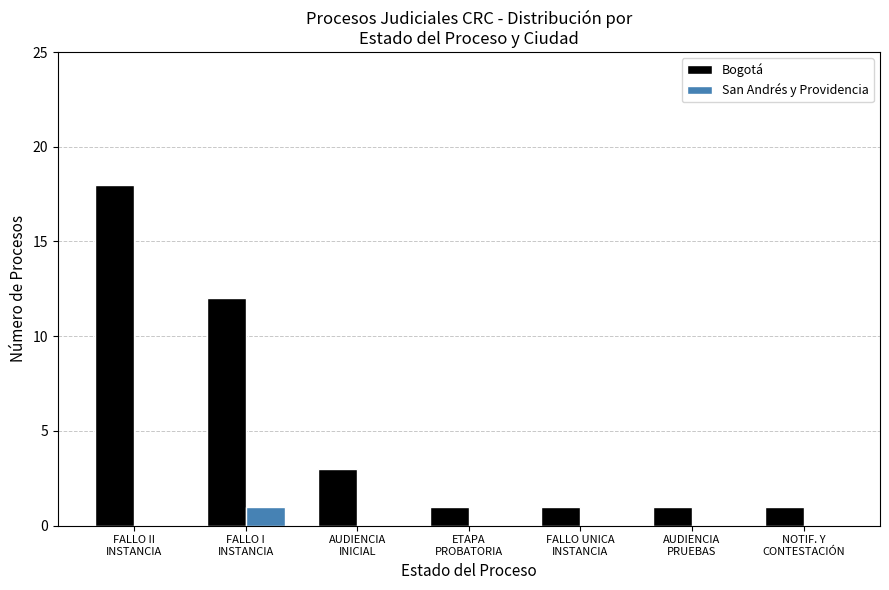

What is the greatest value displayed?

18